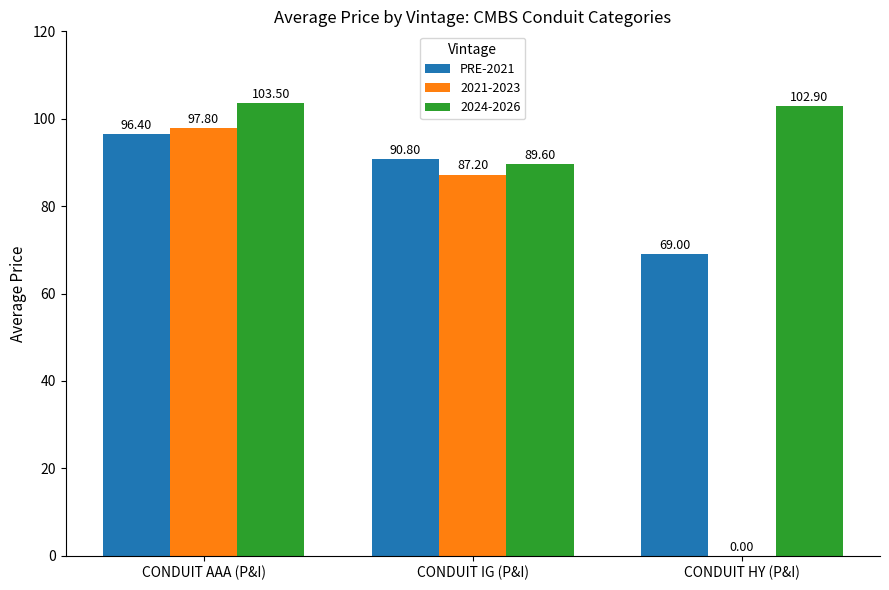

Between CONDUIT IG (P&I) and CONDUIT HY (P&I), which series saw the biggest shift?

2021-2023